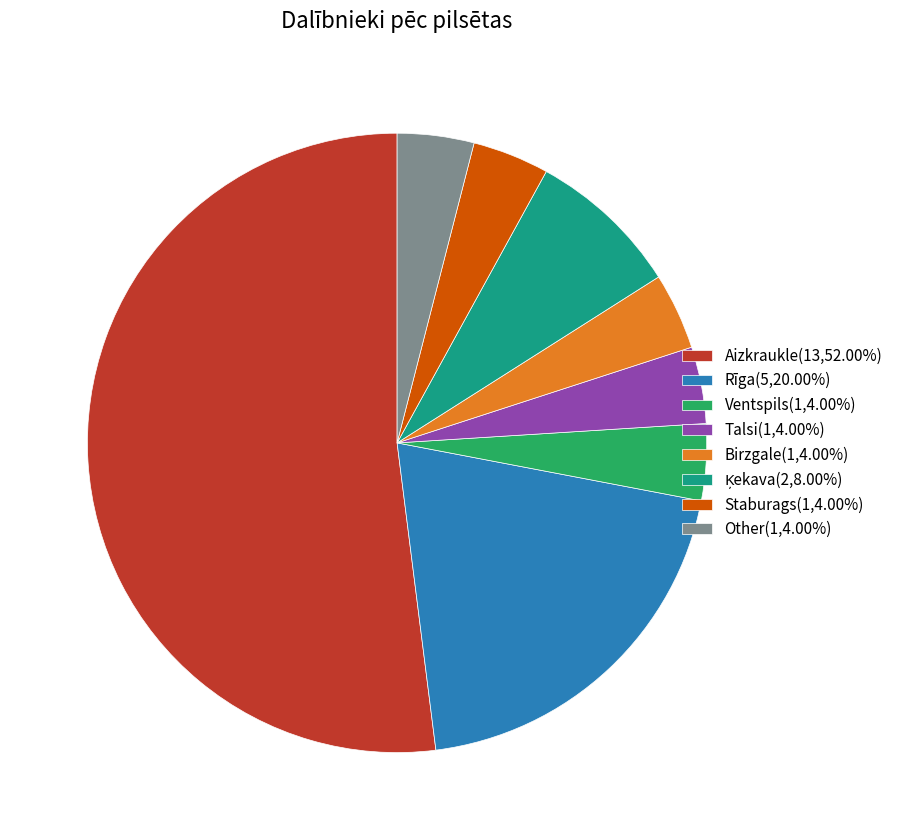

Do Staburags(1,4.00%) and Rīga(5,20.00%) together represent more than half of the pie?

No